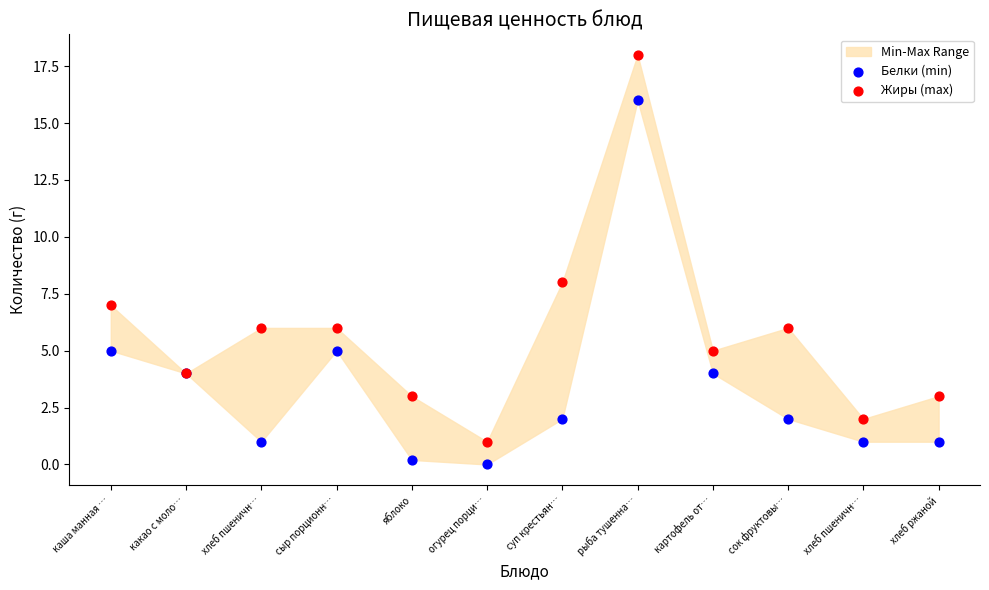

Which series contains the highest Y value?

Жиры (max)